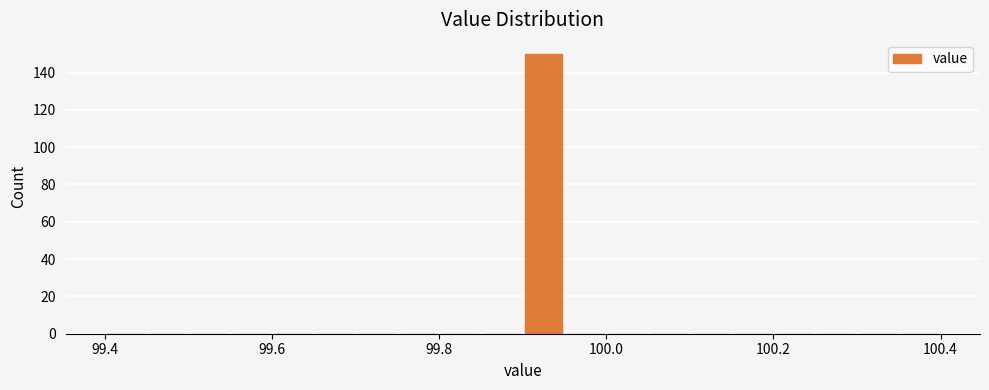

Around what value on the x-axis is the tallest bar? Give the approximate position of its centre, as read against the axis.

99.92